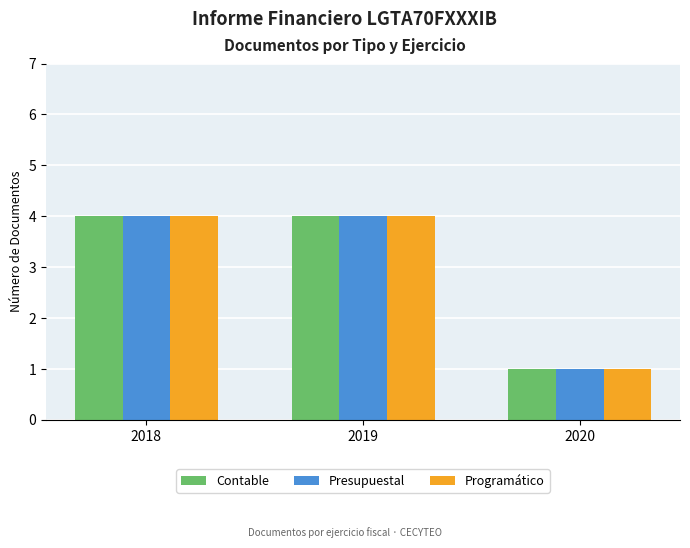

Where is Programático nearest to the value 2?

2020